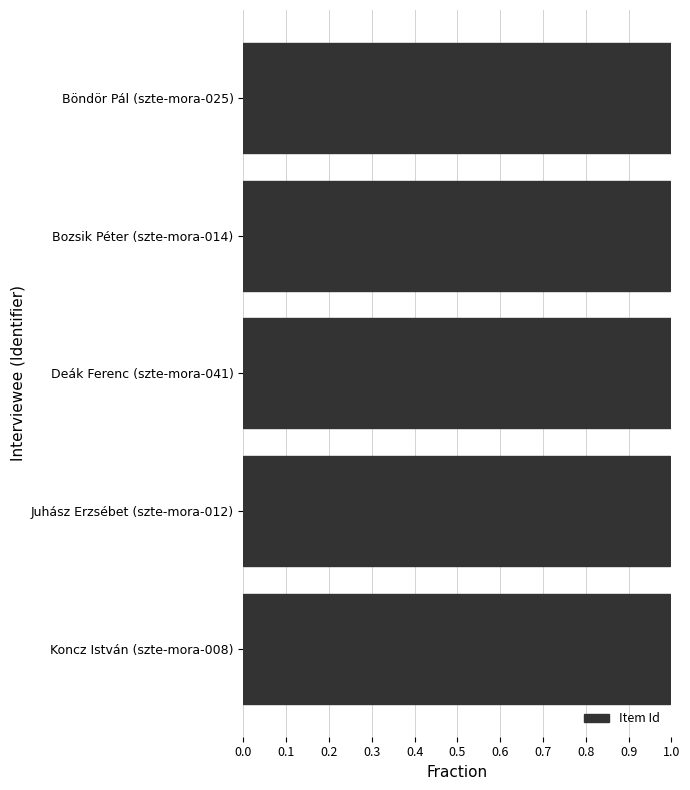

What is the sum of the values at Juhász Erzsébet (szte-mora-012) and Deák Ferenc (szte-mora-041)?

2.0